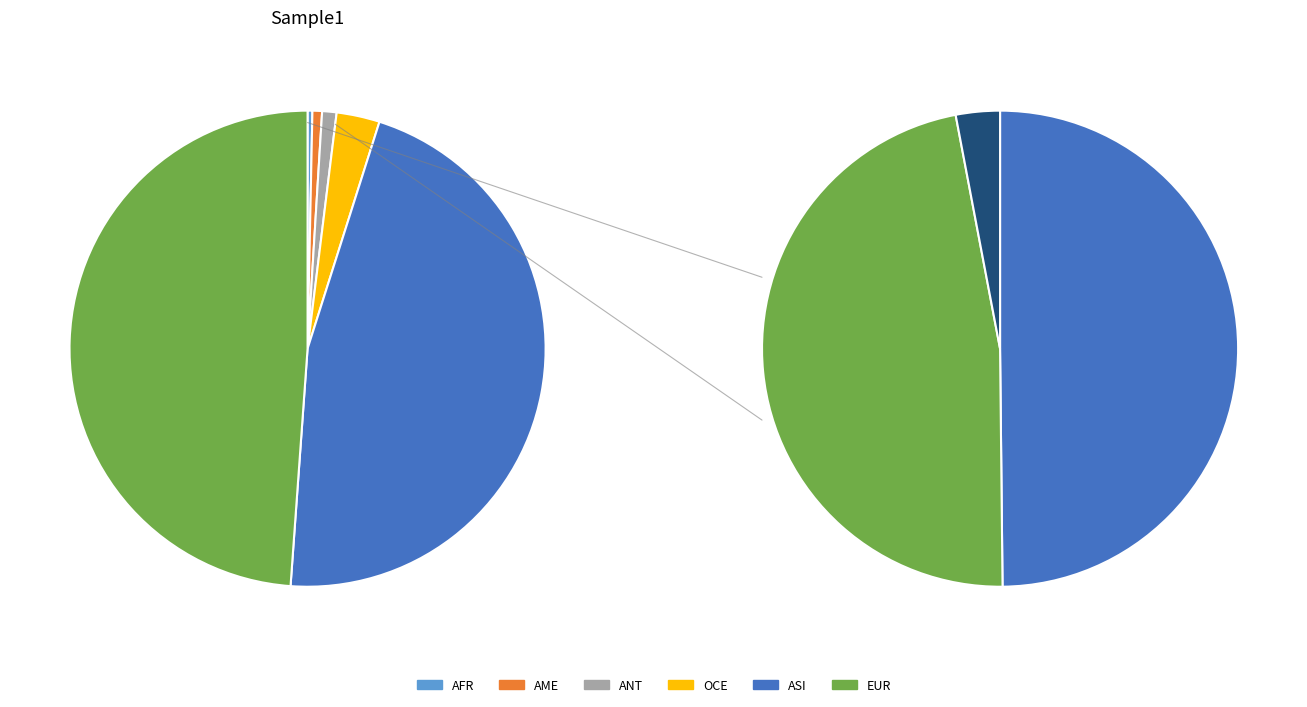

What is the change in value from AFR to AME?

+1